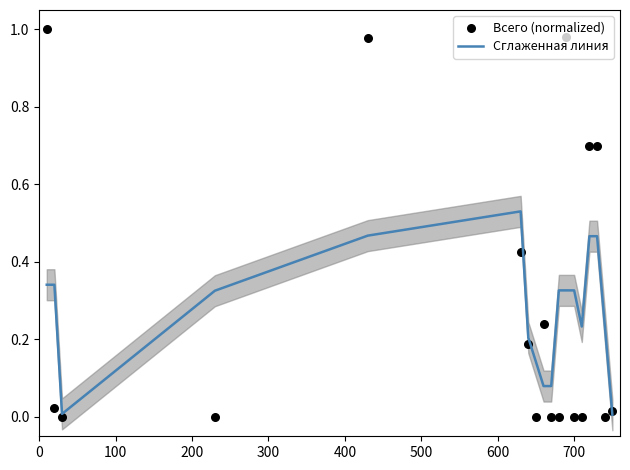

What is the total value across all series at 0?

1.3